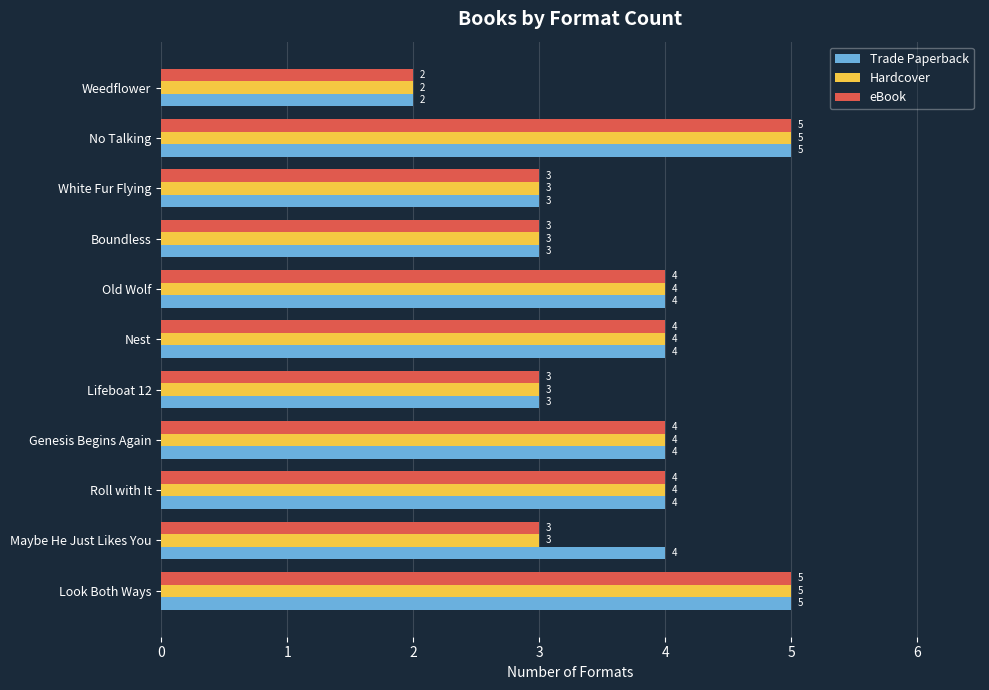

Is it true that eBook equals 4 at Old Wolf?

True